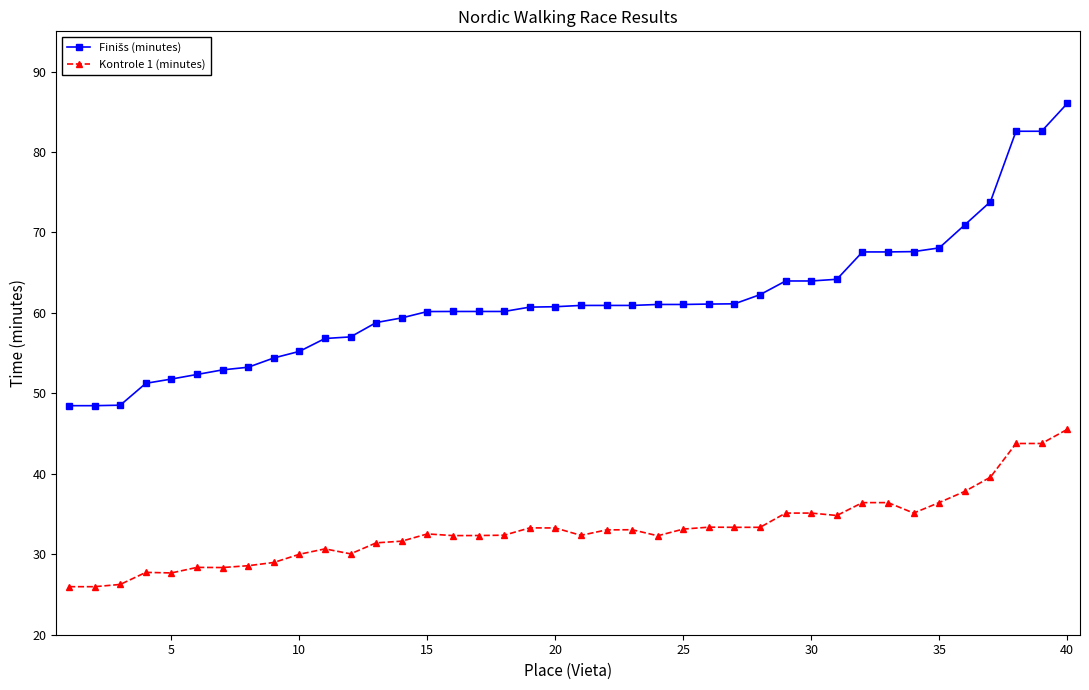

What is the average value of the Kontrole 1 (minutes) series?

33.0